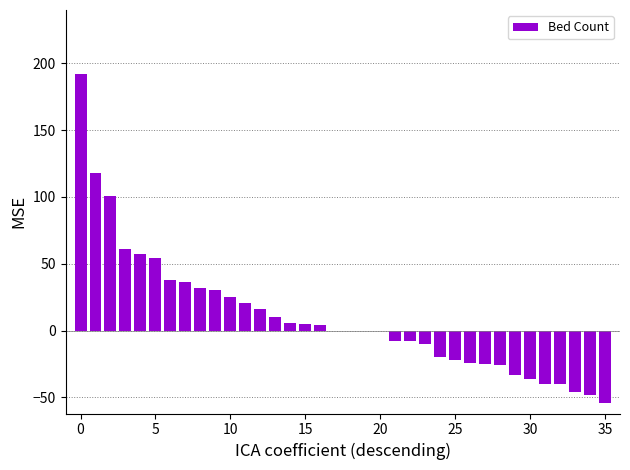

Count the number of data series in this chart.

1